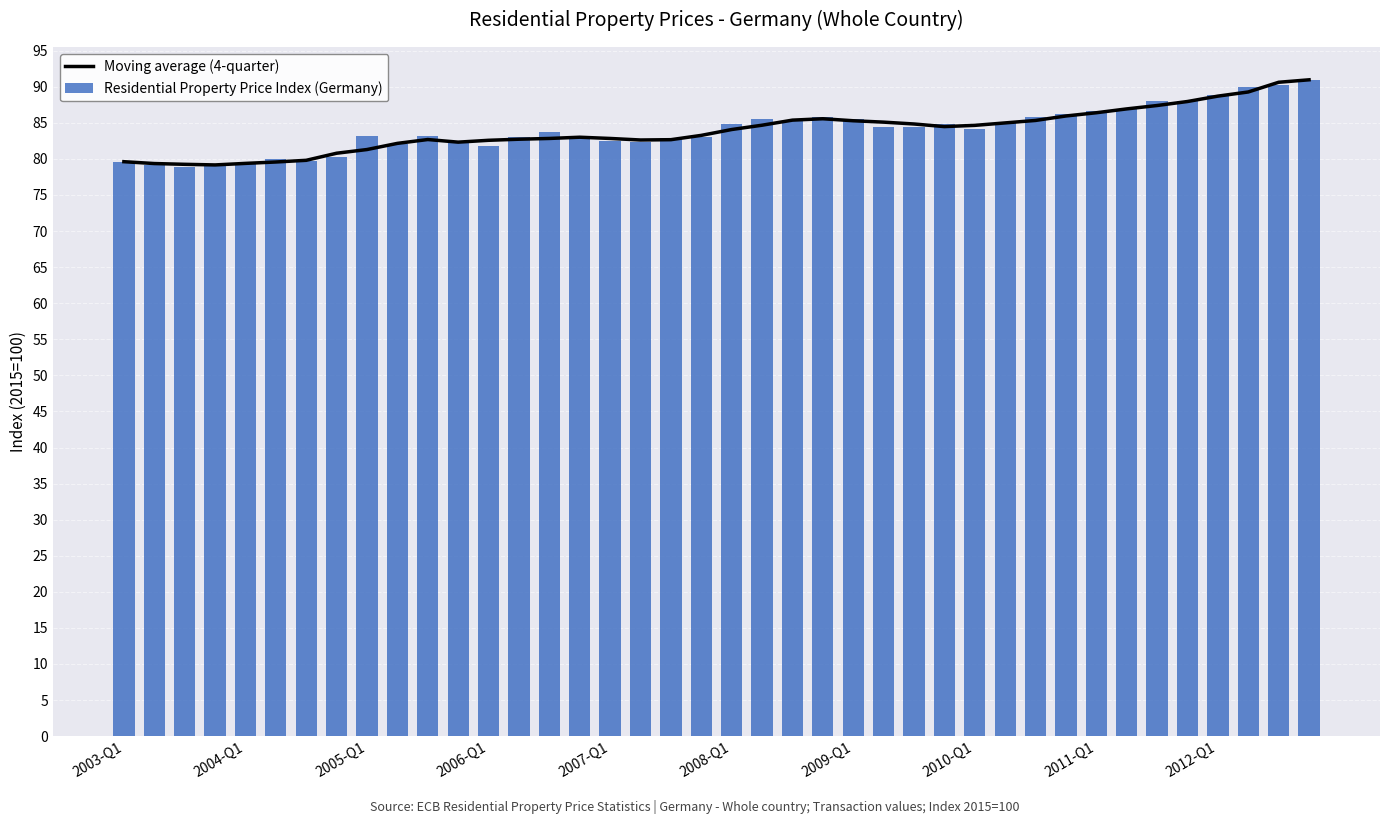

Which series changed the most between 22 and 31?

Residential Property Price Index (Germany)